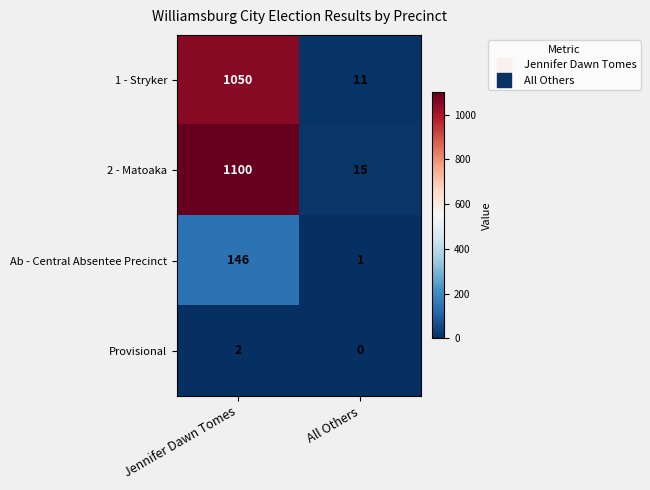

True or false: Ab - Central Absentee Precinct has a value of 146 at Jennifer Dawn Tomes.

True